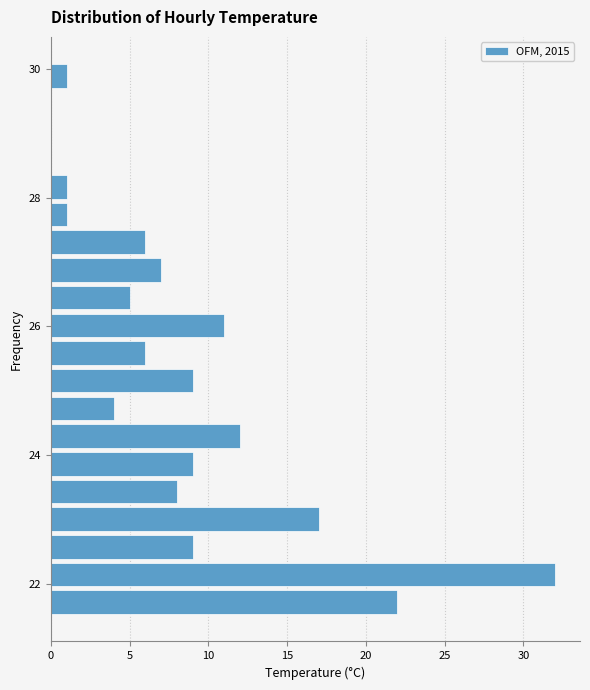

Around what value on the y-axis is the longest bar? Give the approximate position of its centre, as read against the axis.

22.2